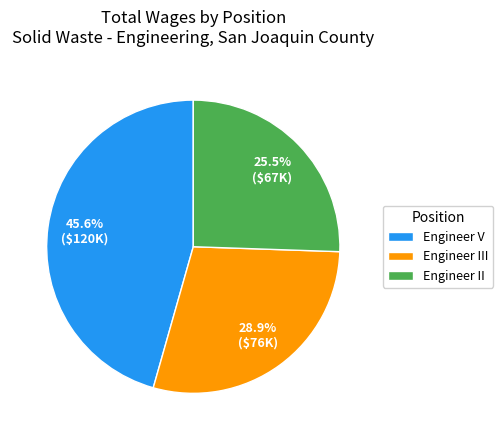

Approximately how many times larger is the value at Engineer V compared to Engineer II?

1.8